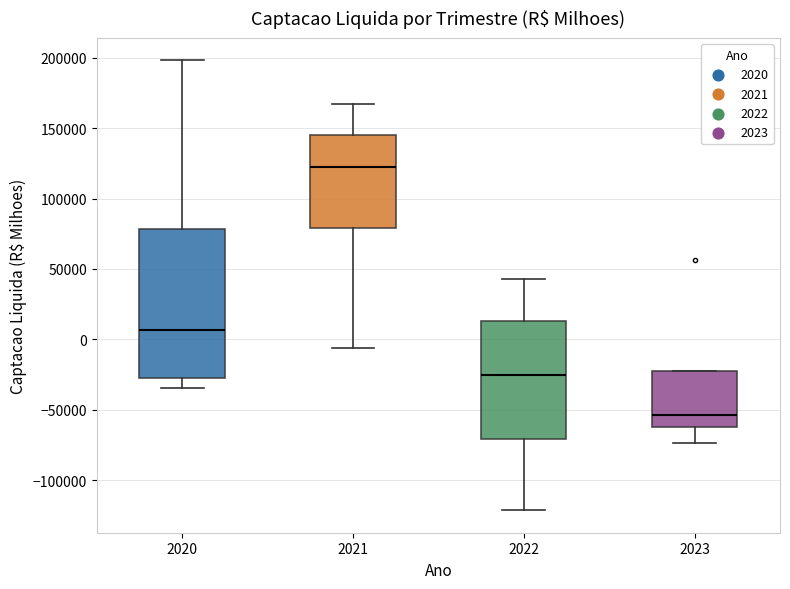

Which box's median line is the highest?

2021